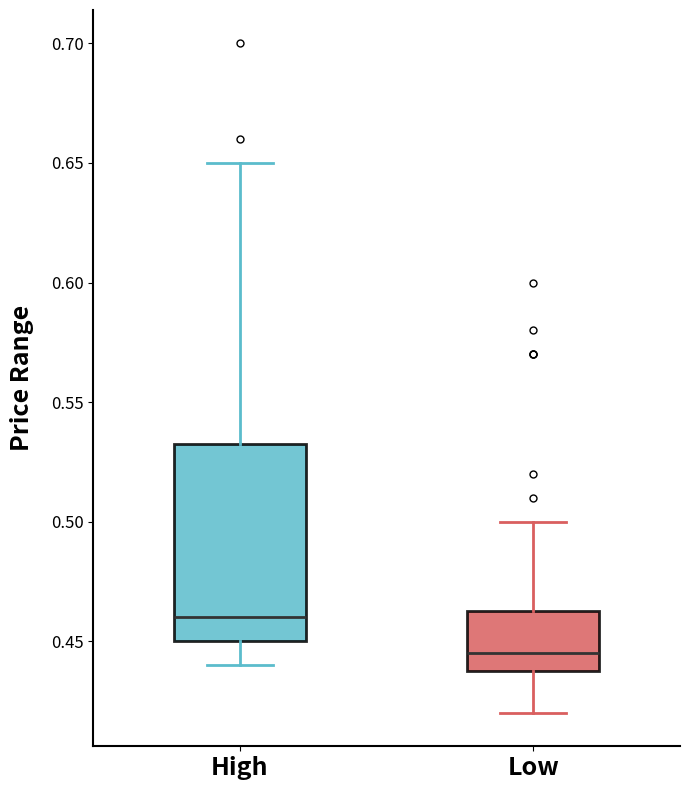

Which box has the lowest median line?

Low